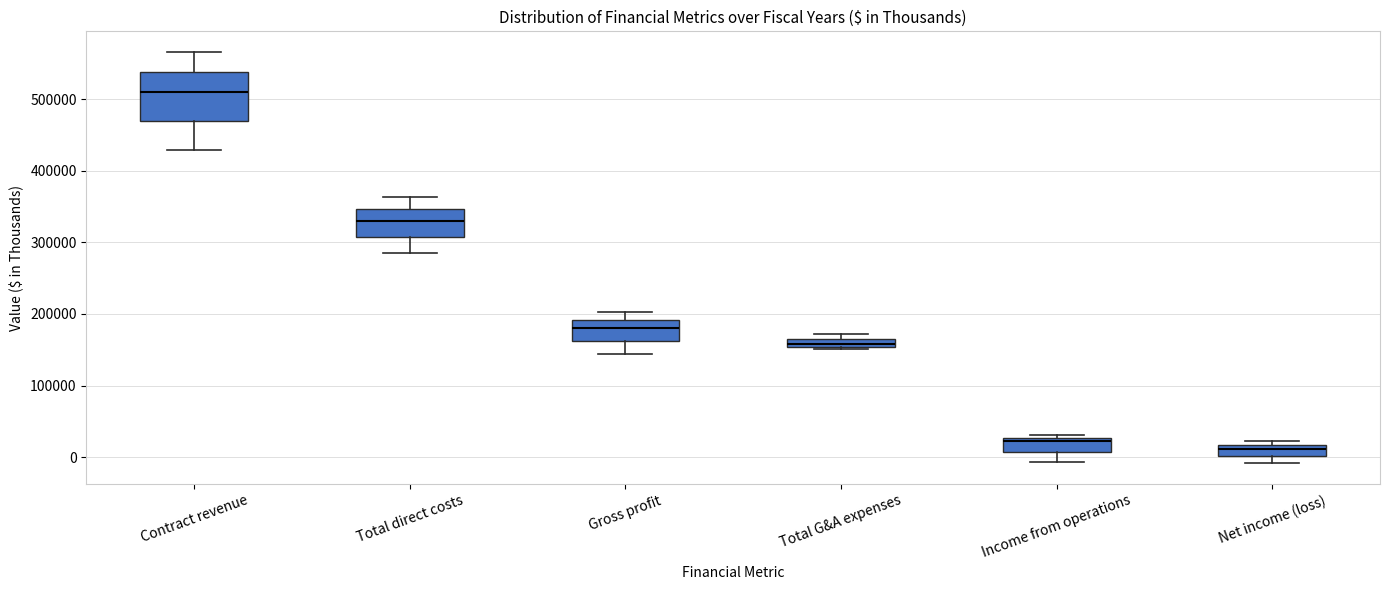

Comparing the boxes themselves (not the whiskers), which one is the tallest?

Contract revenue